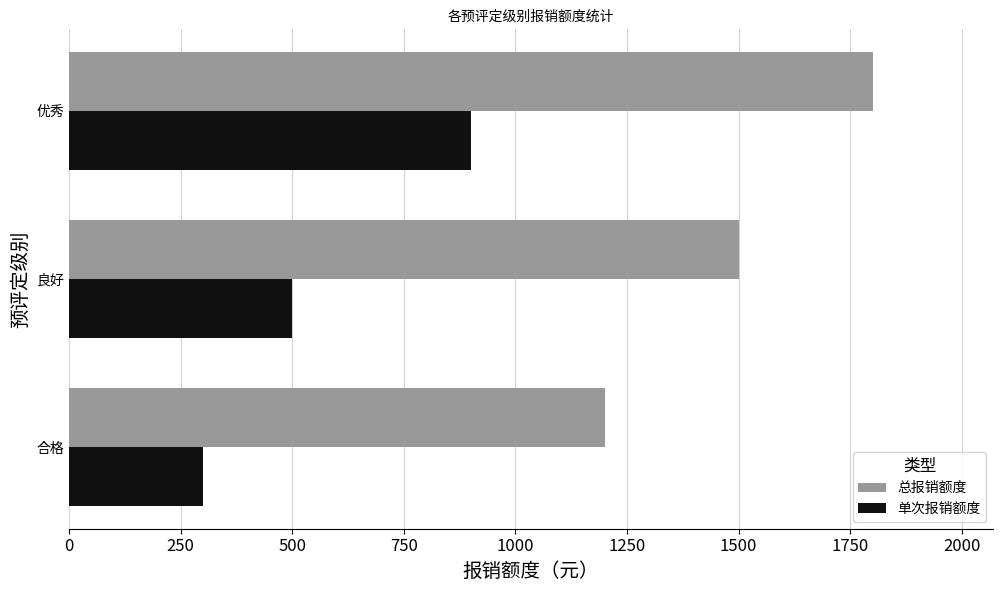

What is the difference between the highest and lowest values at 合格?

900